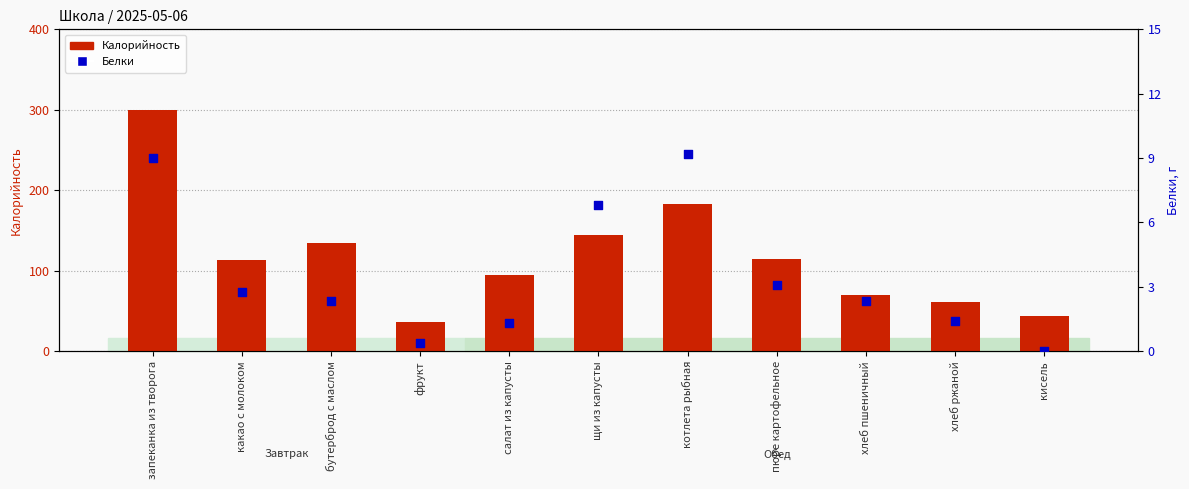

At which category is the sum across all series the highest?

запеканка из творога